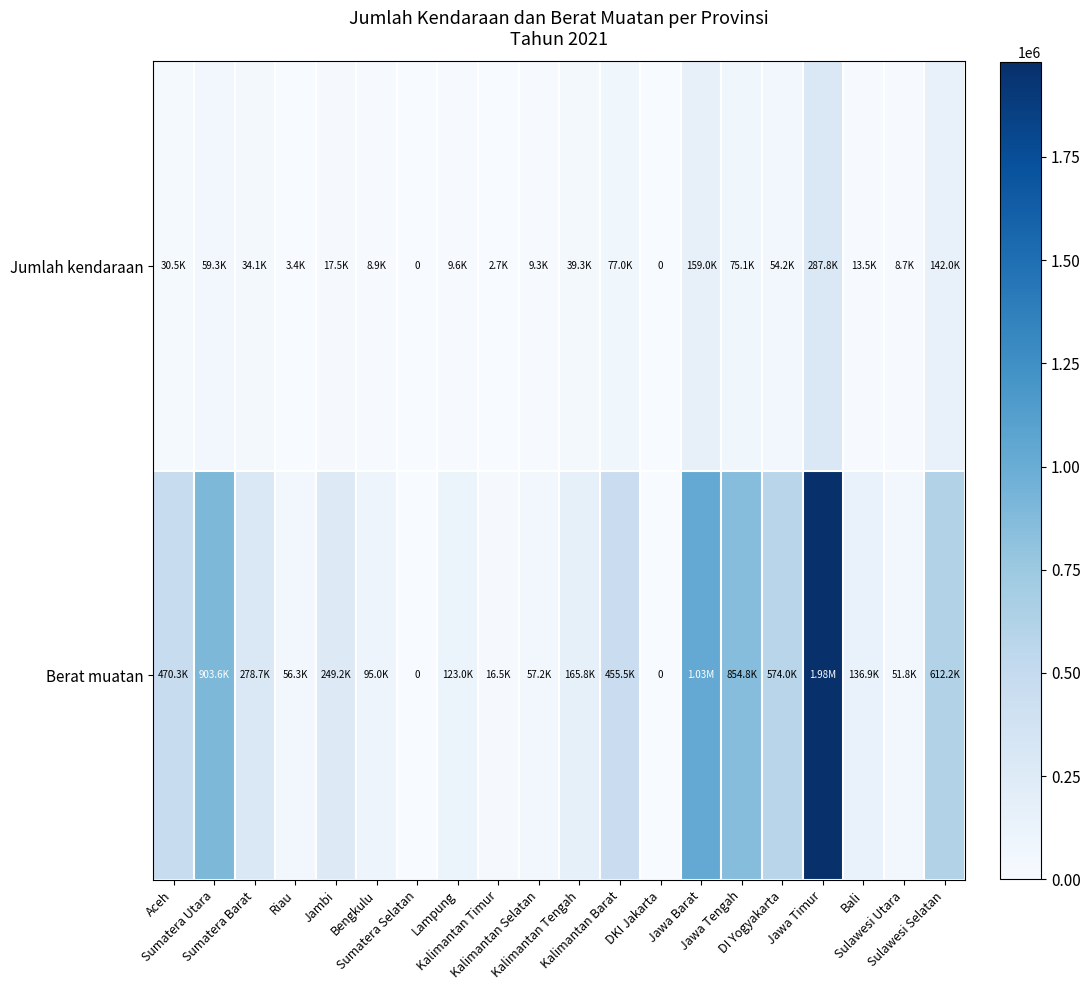

What is the spread (max minus min) of values at Jawa Timur?

1691415